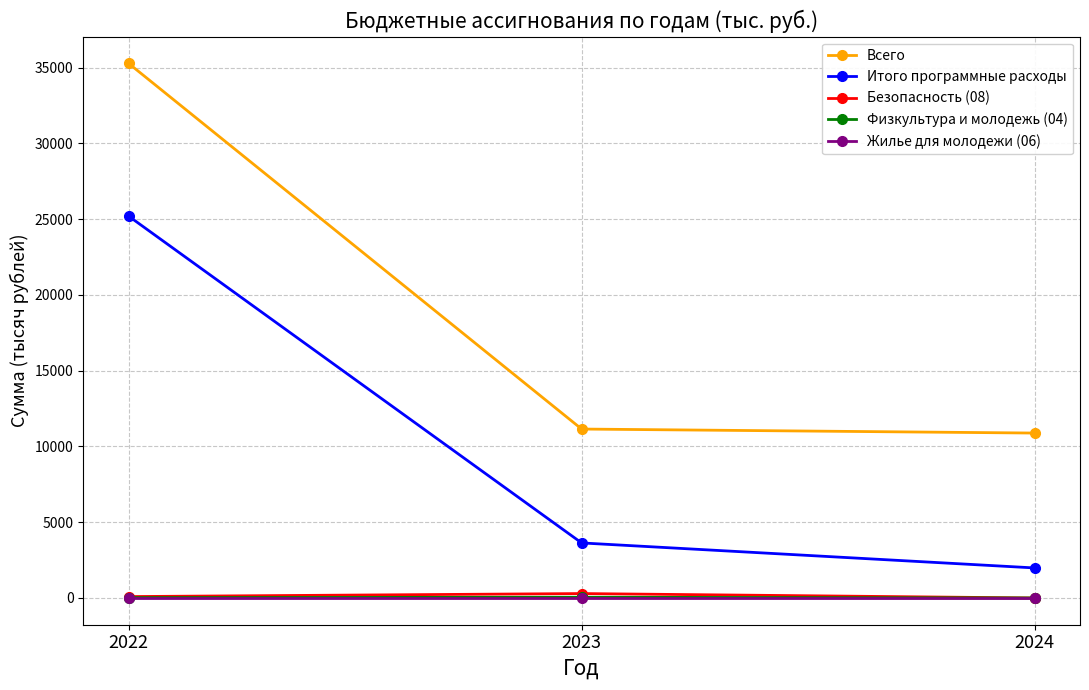

Which series has the largest range (max minus min)?

Всего